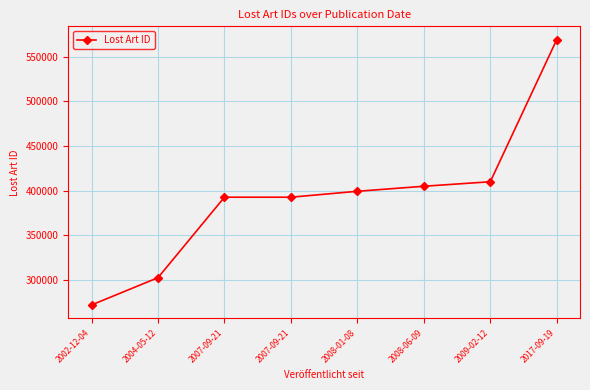

How many distinct data groups are displayed?

1